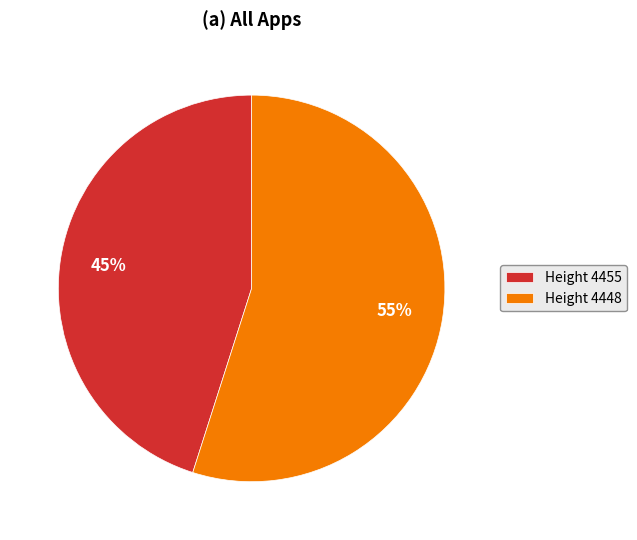

Rank the categories by value from highest to lowest.

Height 4448, Height 4455